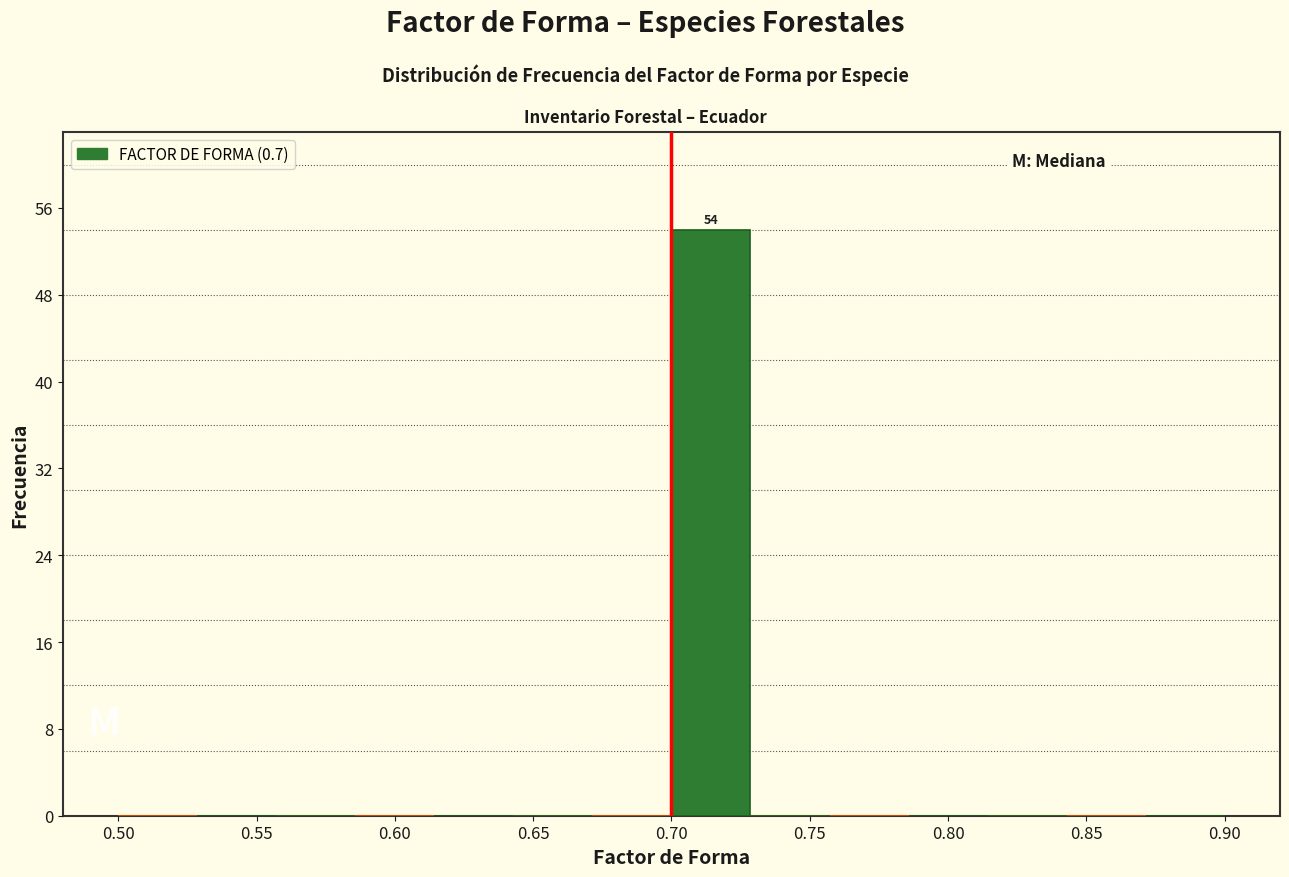

Over which range of the x-axis is the bar tallest?

0.700 to 0.730